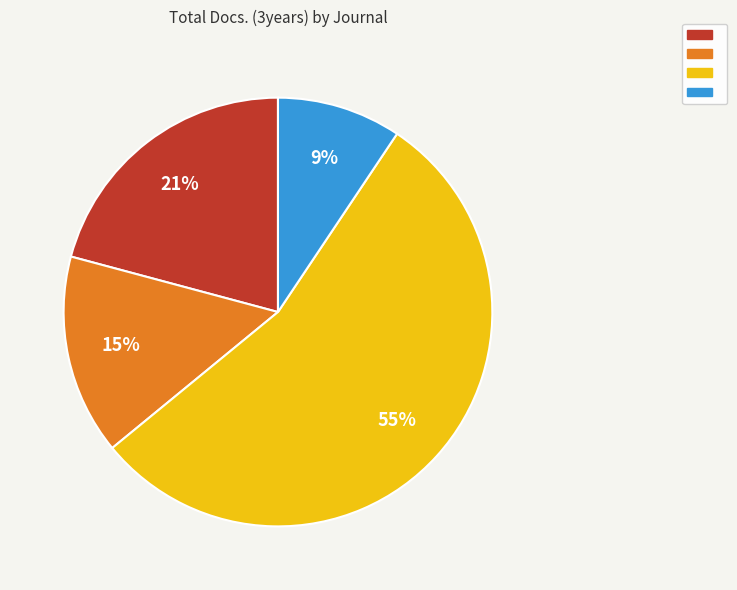

Is there a majority slice in this chart?

Yes